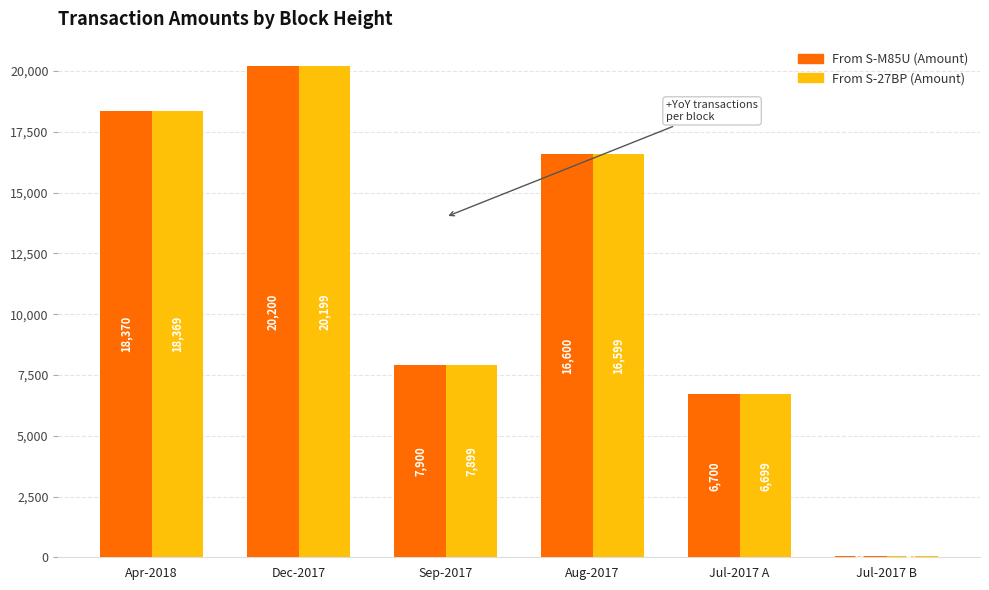

What is the maximum value for From S-27BP (Amount)?

20199